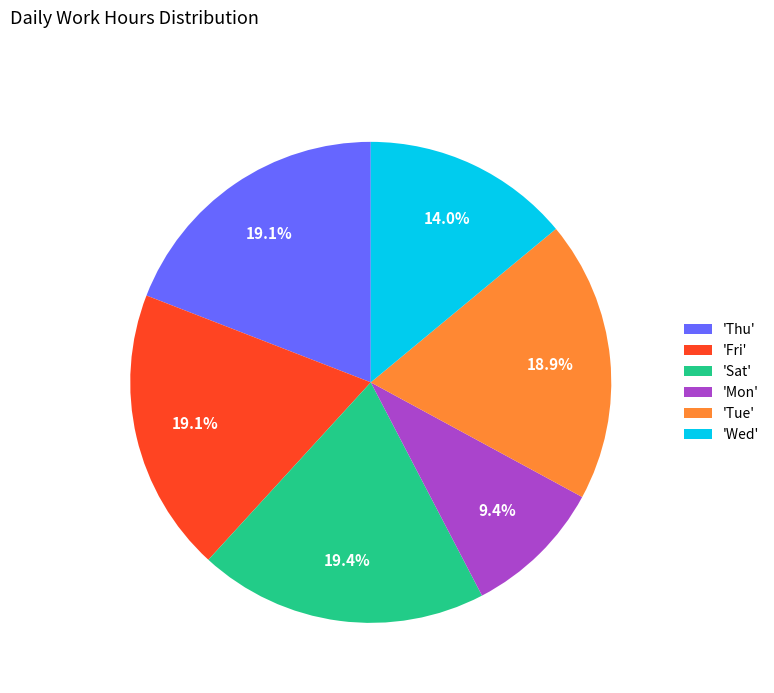

What is the ratio of the value at 'Wed' to the value at 'Sat'?

0.7